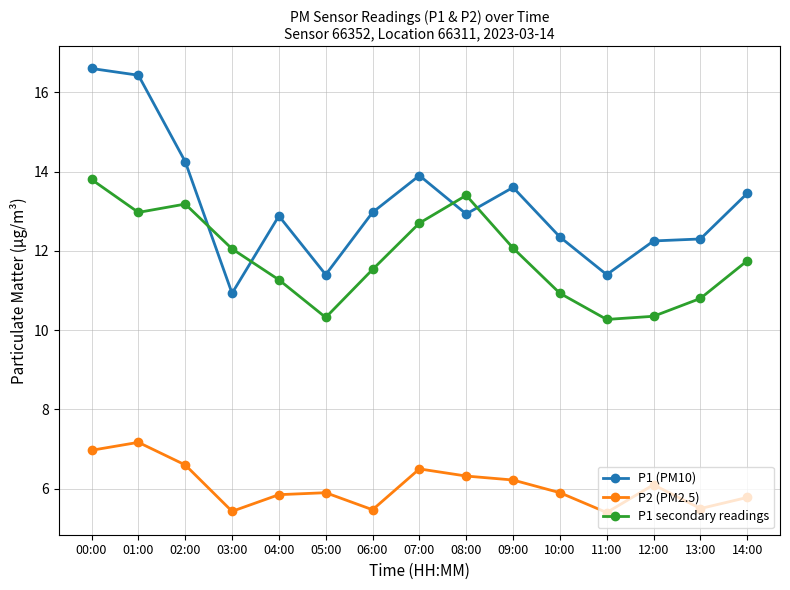

Which label corresponds to the largest value in the chart?

00:00